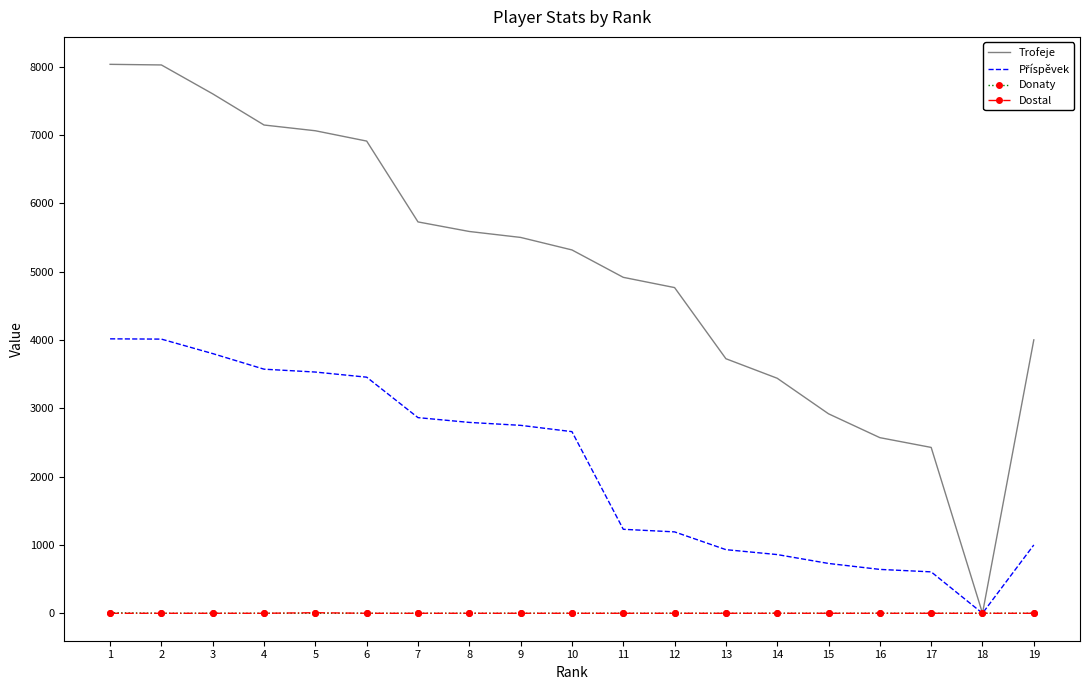

What is the greatest value displayed?

8033